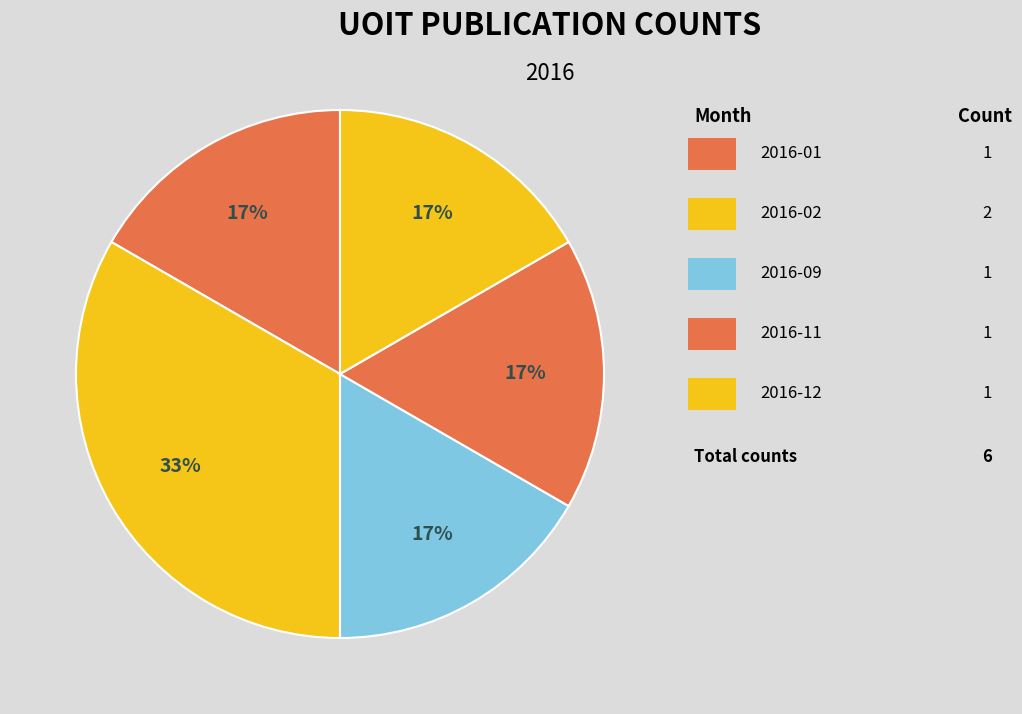

How many slices are in this pie chart?

5